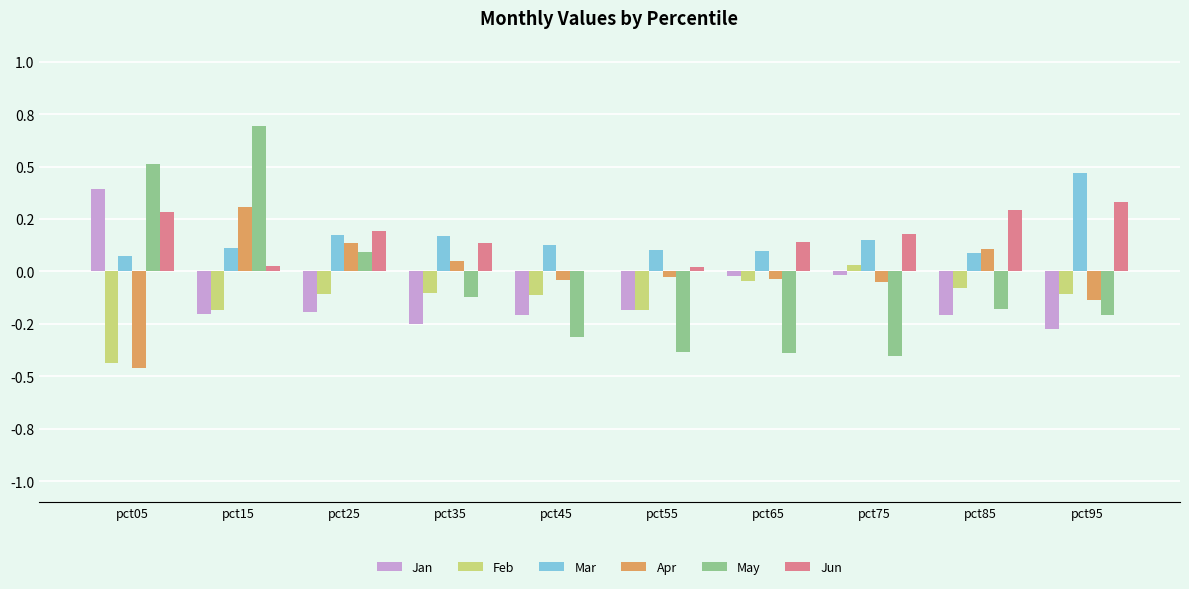

At which category is the sum across all series the highest?

pct15